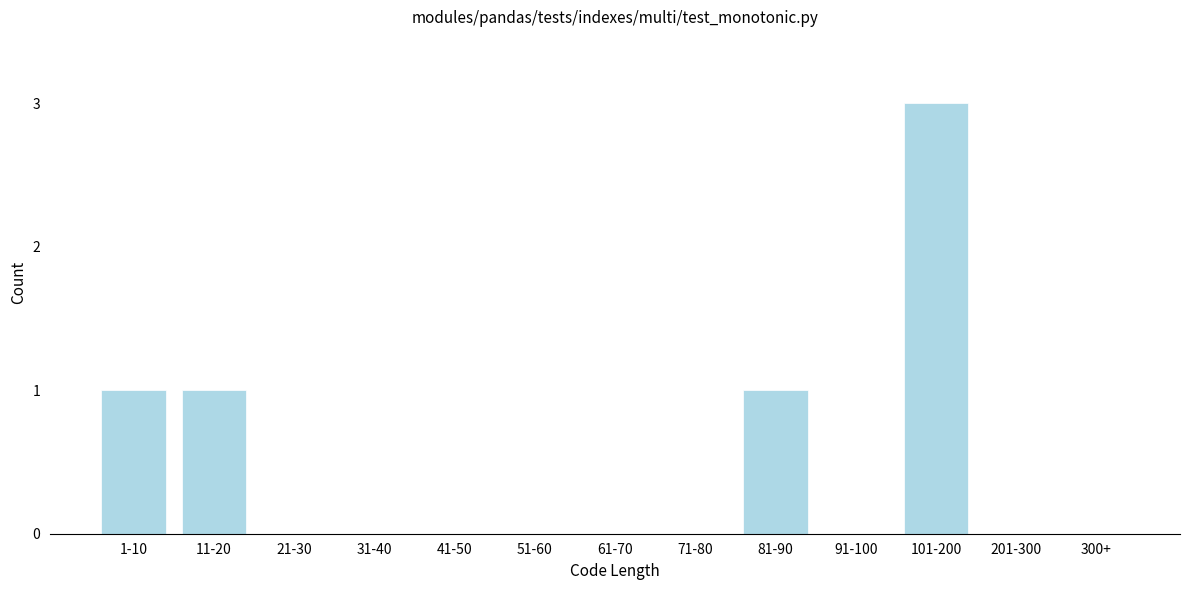

Reading left to right, transcribe all the data shown in this chart.

1-10=1	11-20=1	21-30=0	31-40=0	41-50=0	51-60=0	61-70=0	71-80=0	81-90=1	91-100=0	101-200=3	201-300=0	300+=0